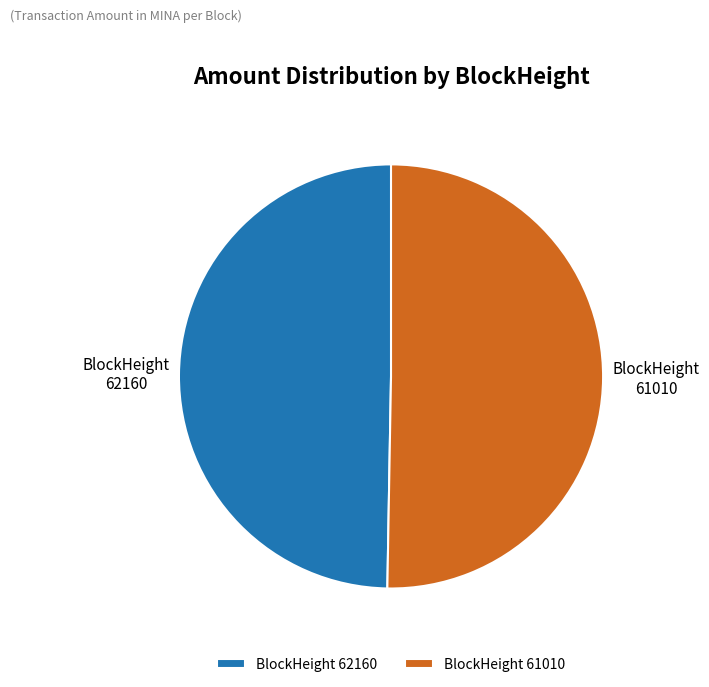

To the nearest percent, what is the average slice percentage?

50%